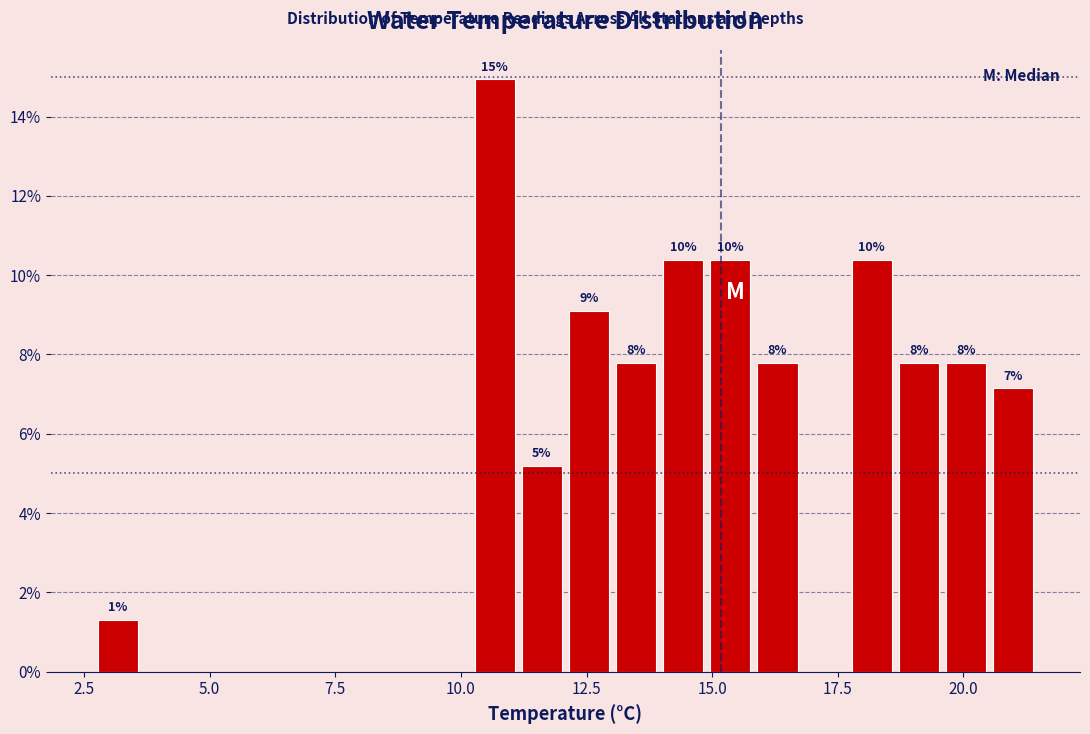

Read against the x-axis, roughly where is the centre of the tallest bar?

10.5